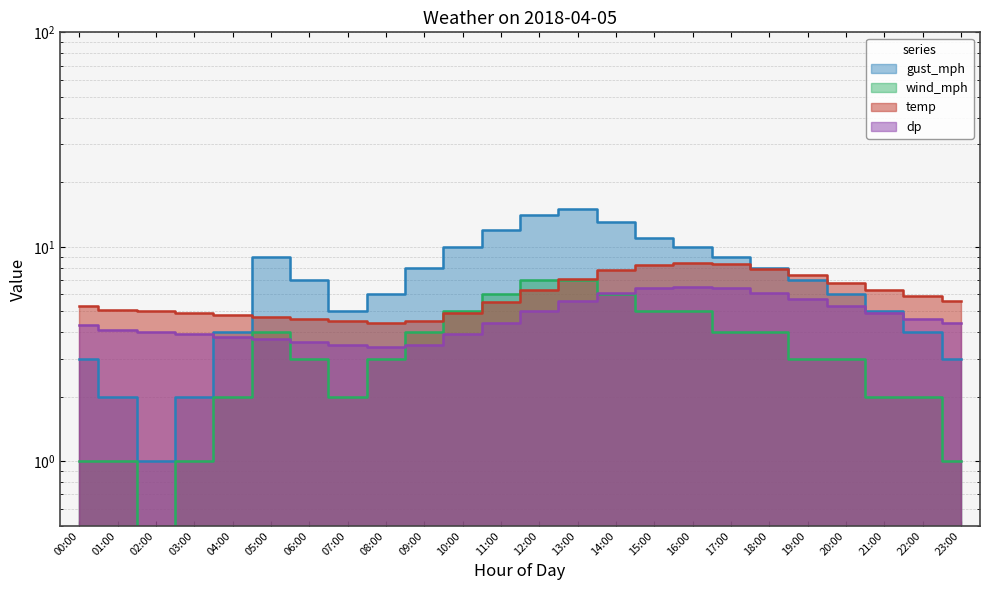

What is the label of the 8th point from the right?

16:00